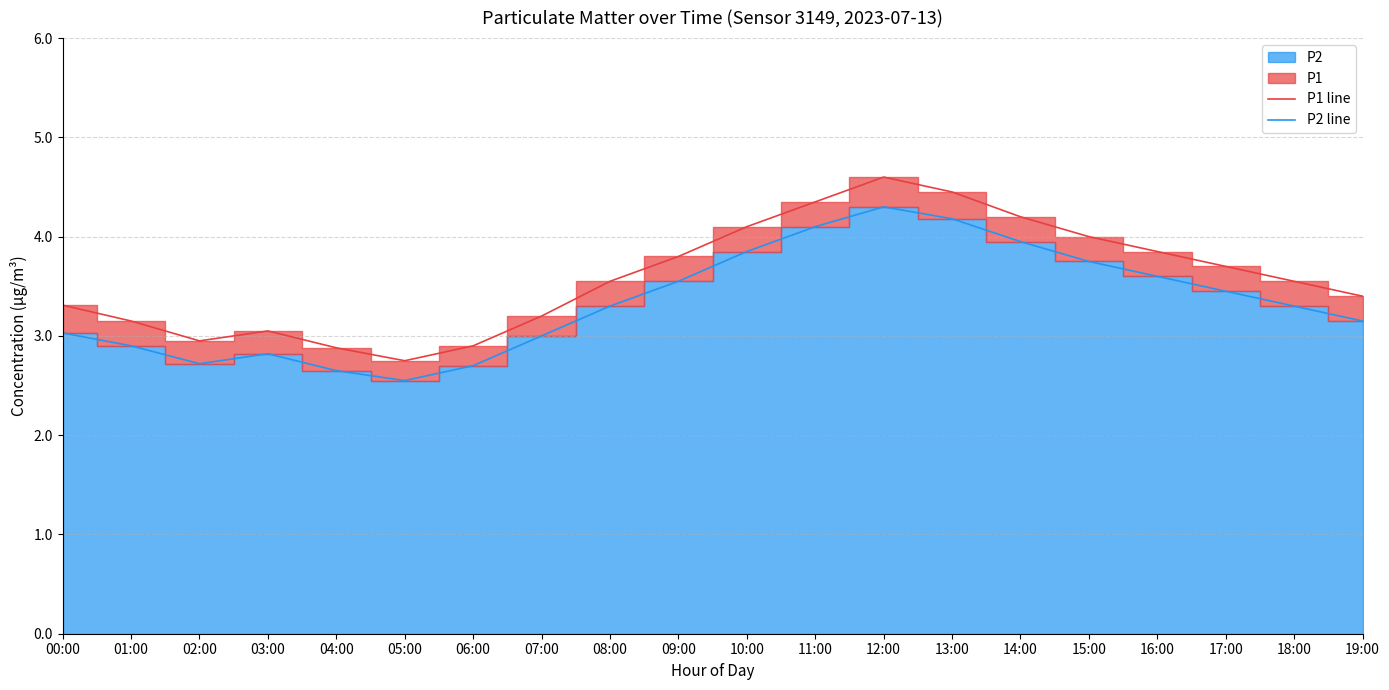

Reading right to left, transcribe all the data shown in this chart.

P1 line: 19:00=3.4	18:00=3.5	17:00=3.7	16:00=3.9	15:00=4.0	14:00=4.2	13:00=4.5	12:00=4.6	11:00=4.3	10:00=4.1	09:00=3.8	08:00=3.5	07:00=3.2	06:00=2.9	05:00=2.8	04:00=2.9	03:00=3.0	02:00=3.0	01:00=3.1	00:00=3.3
P2 line: 19:00=3.1	18:00=3.3	17:00=3.5	16:00=3.6	15:00=3.8	14:00=4.0	13:00=4.2	12:00=4.3	11:00=4.1	10:00=3.9	09:00=3.5	08:00=3.3	07:00=3.0	06:00=2.7	05:00=2.5	04:00=2.6	03:00=2.8	02:00=2.7	01:00=2.9	00:00=3.0